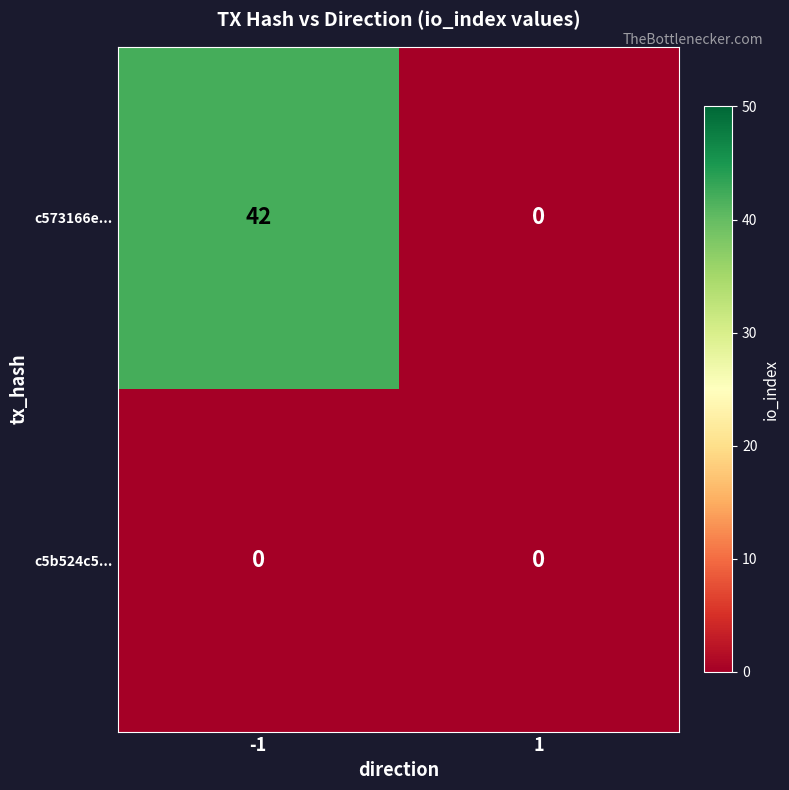

At -1, list the series in order from largest to smallest.

c573166e..., c5b524c5...